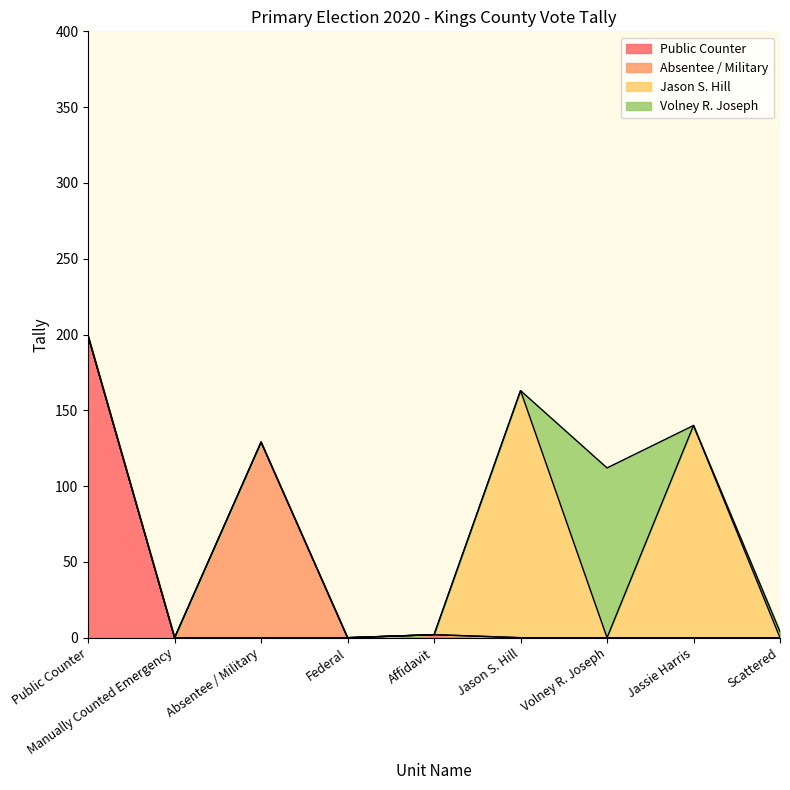

What is the label of the 4th point from the right?

Jason S. Hill